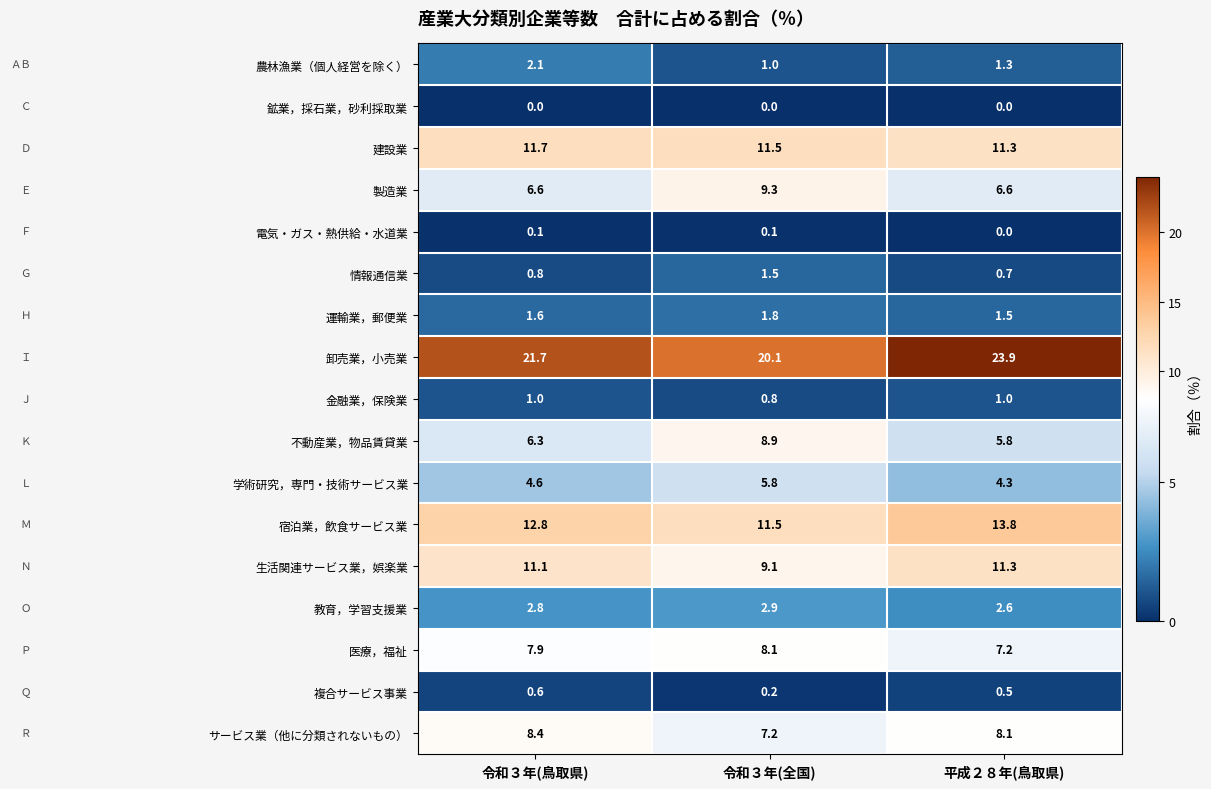

At how many categories does at least one series exceed 22?

1